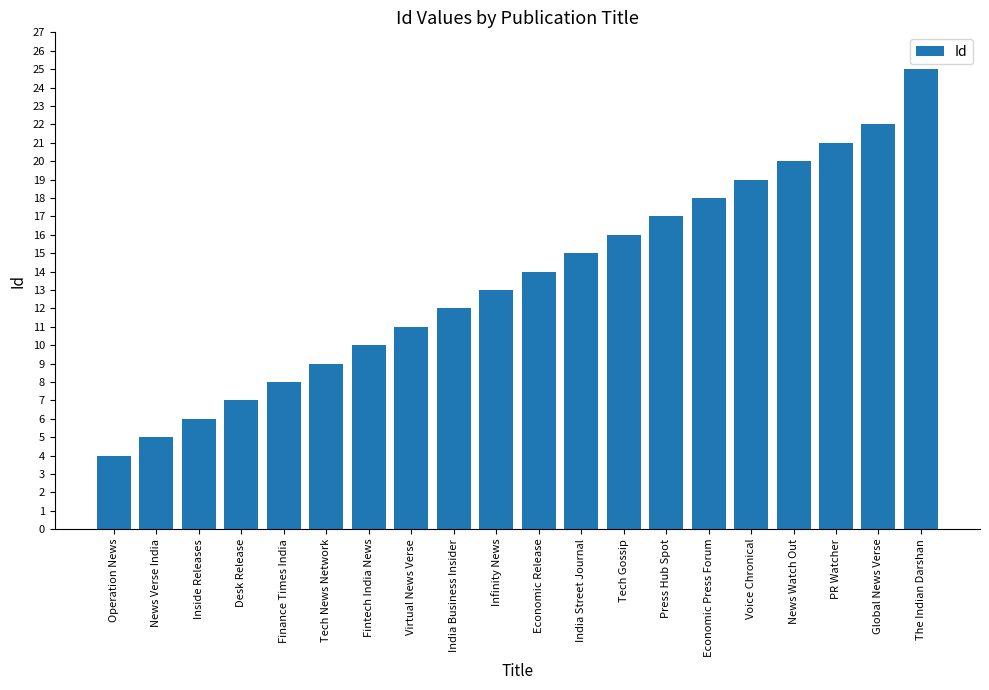

What is the greatest value displayed?

25